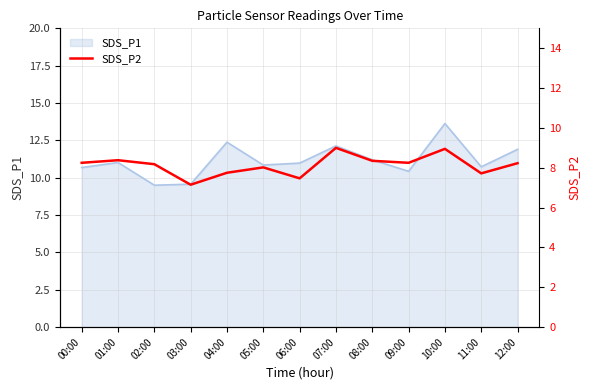

True or false: SDS_P1 has a value of 14.2 at 09:00.

False